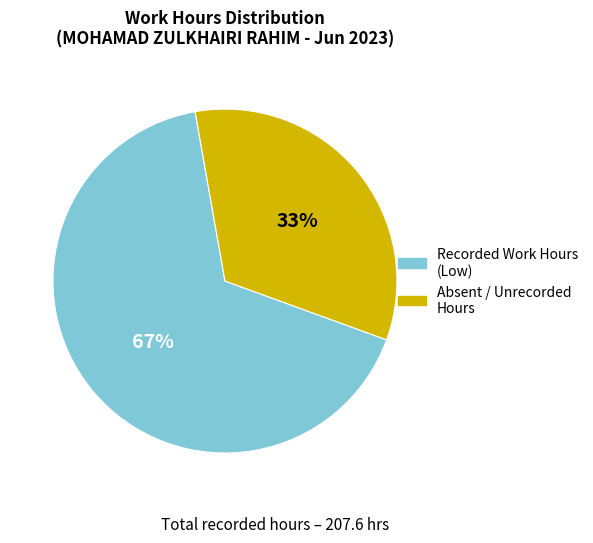

What is the ratio of the value at Recorded Work Hours (Low) to the value at Absent / Unrecorded Hours?

2.0